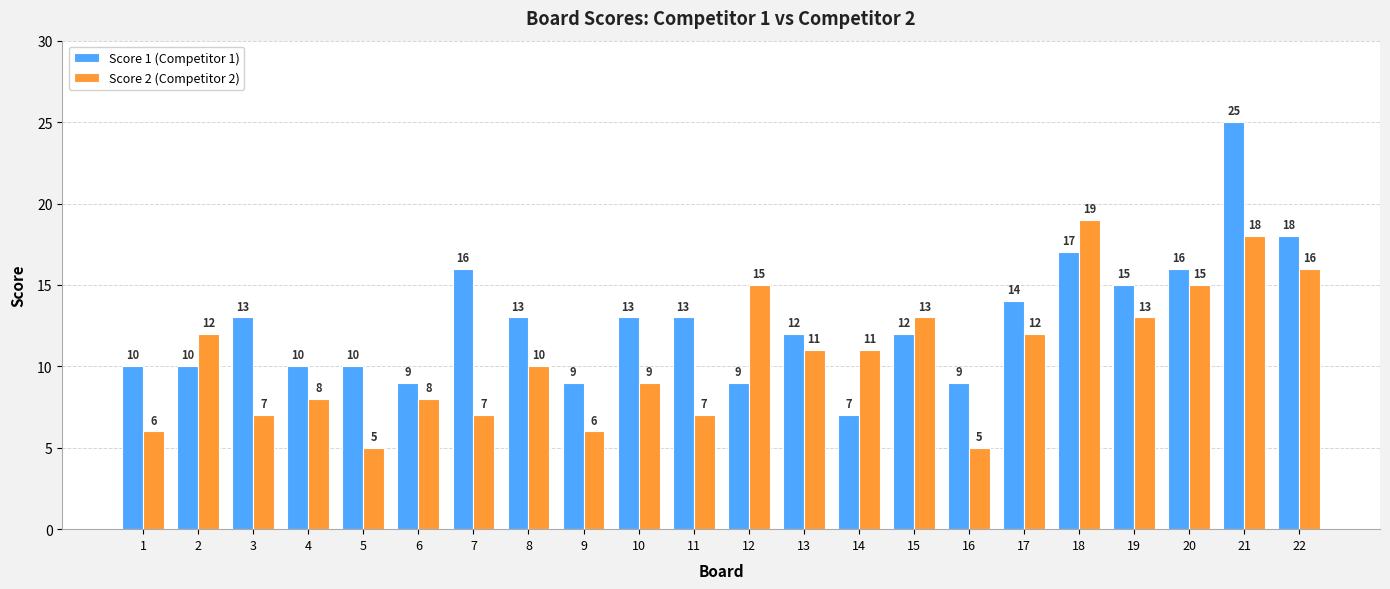

Reading left to right, list all the values displayed in this chart.

Score 1 (Competitor 1): 1=10	2=10	3=13	4=10	5=10	6=9	7=16	8=13	9=9	10=13	11=13	12=9	13=12	14=7	15=12	16=9	17=14	18=17	19=15	20=16	21=25	22=18
Score 2 (Competitor 2): 1=6	2=12	3=7	4=8	5=5	6=8	7=7	8=10	9=6	10=9	11=7	12=15	13=11	14=11	15=13	16=5	17=12	18=19	19=13	20=15	21=18	22=16